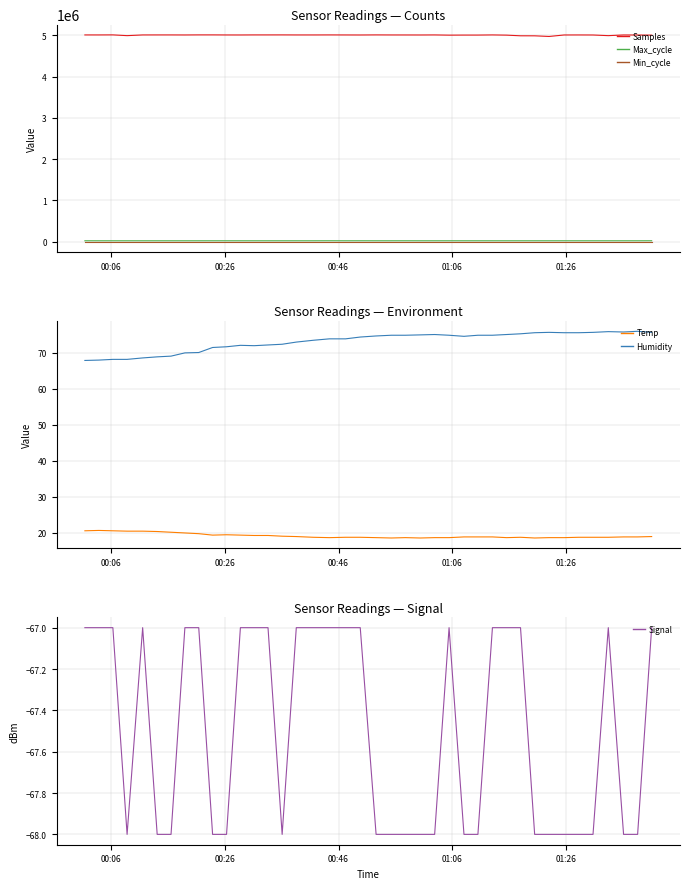

True or false: Max_cycle and Samples cross at least once.

False